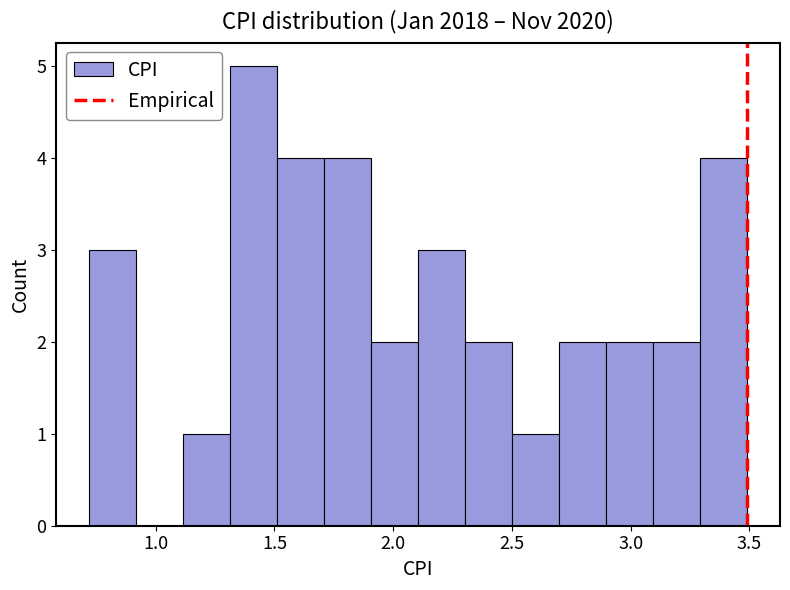

Around what value on the x-axis is the tallest bar? Give the approximate position of its centre, as read against the axis.

1.40